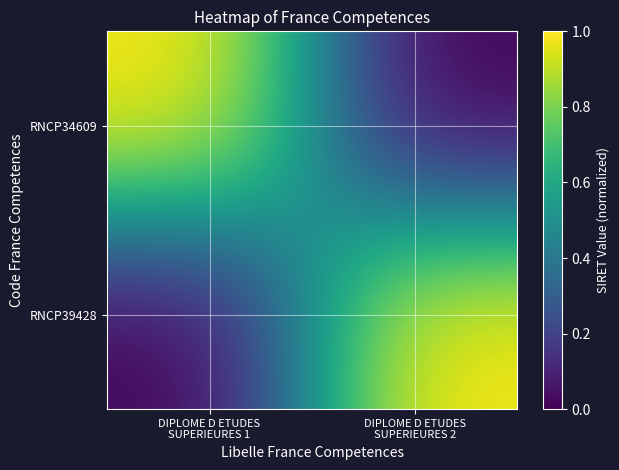

Between DIPLOME D ETUDES
SUPERIEURES 2 and DIPLOME D ETUDES
SUPERIEURES 1, which is larger?

DIPLOME D ETUDES
SUPERIEURES 1